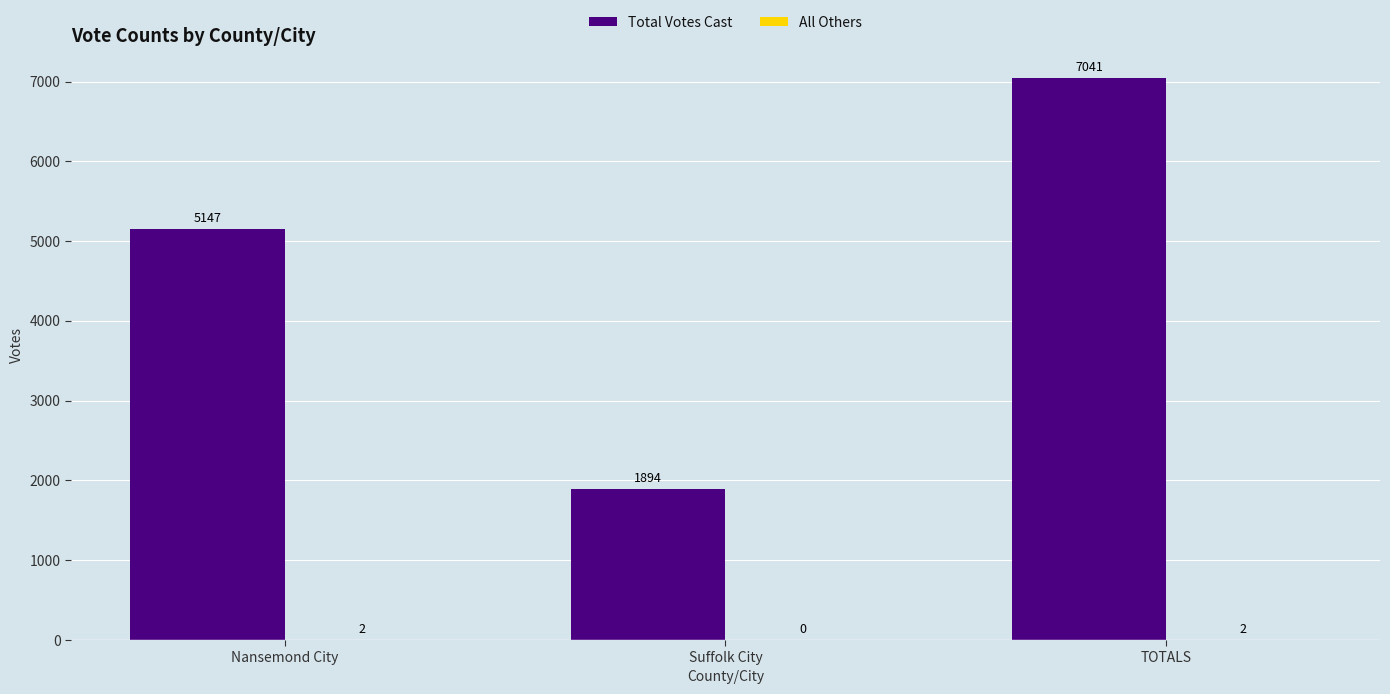

How many distinct data groups are displayed?

2